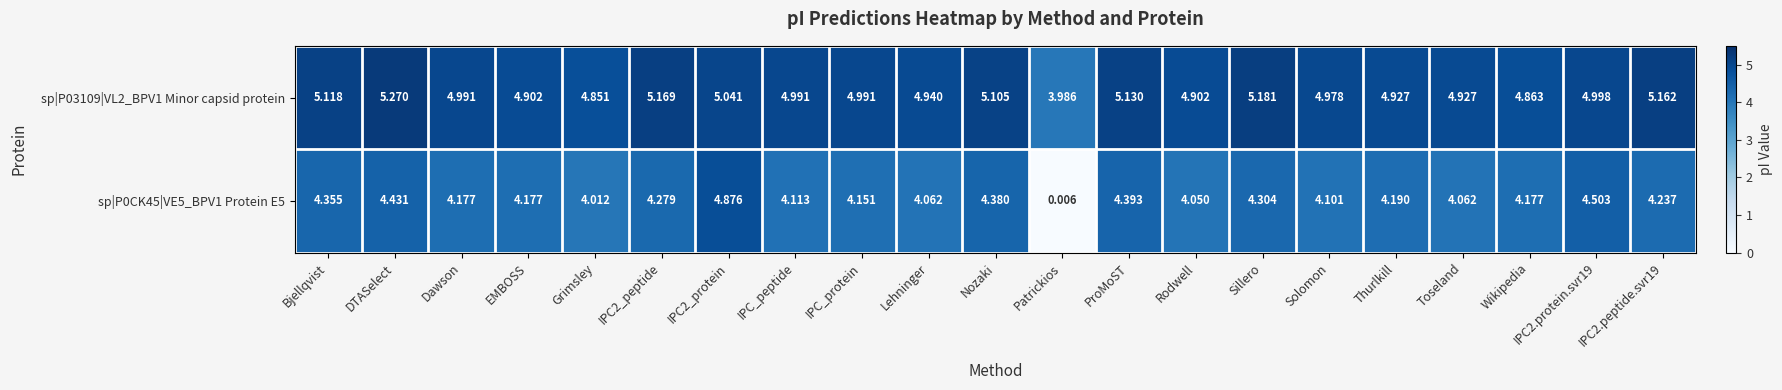

At which label is sp|P03109|VL2_BPV1 Minor capsid protein closest to 4?

Patrickios